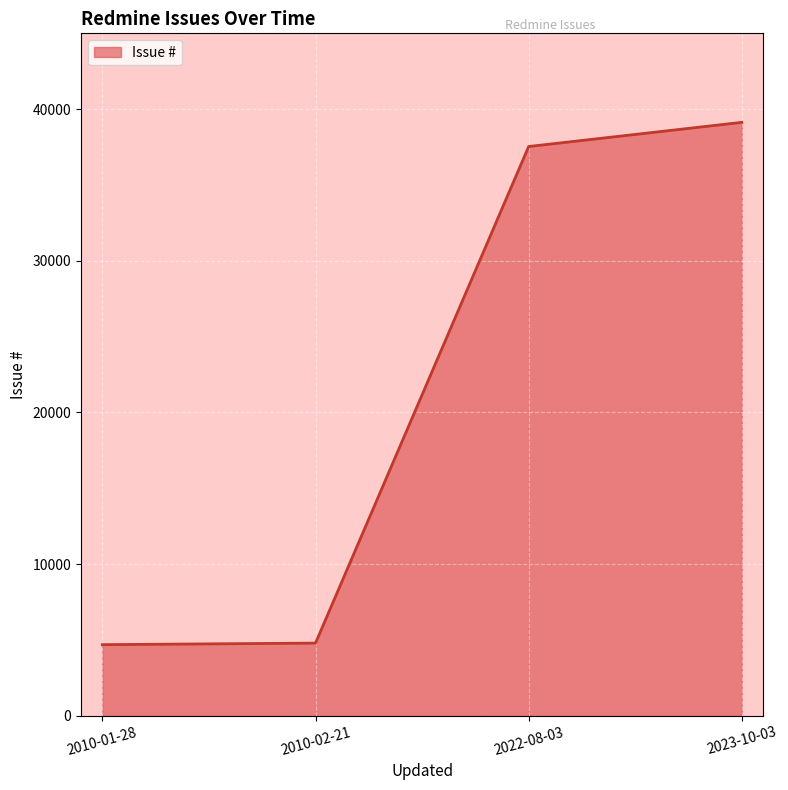

True or false: the data has more than 2 interior local peaks.

False